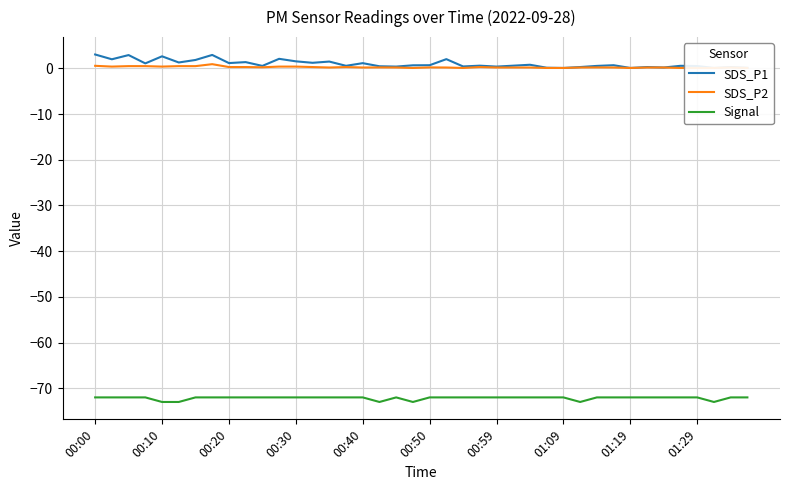

Is this an area chart (filled region under the line)?

No